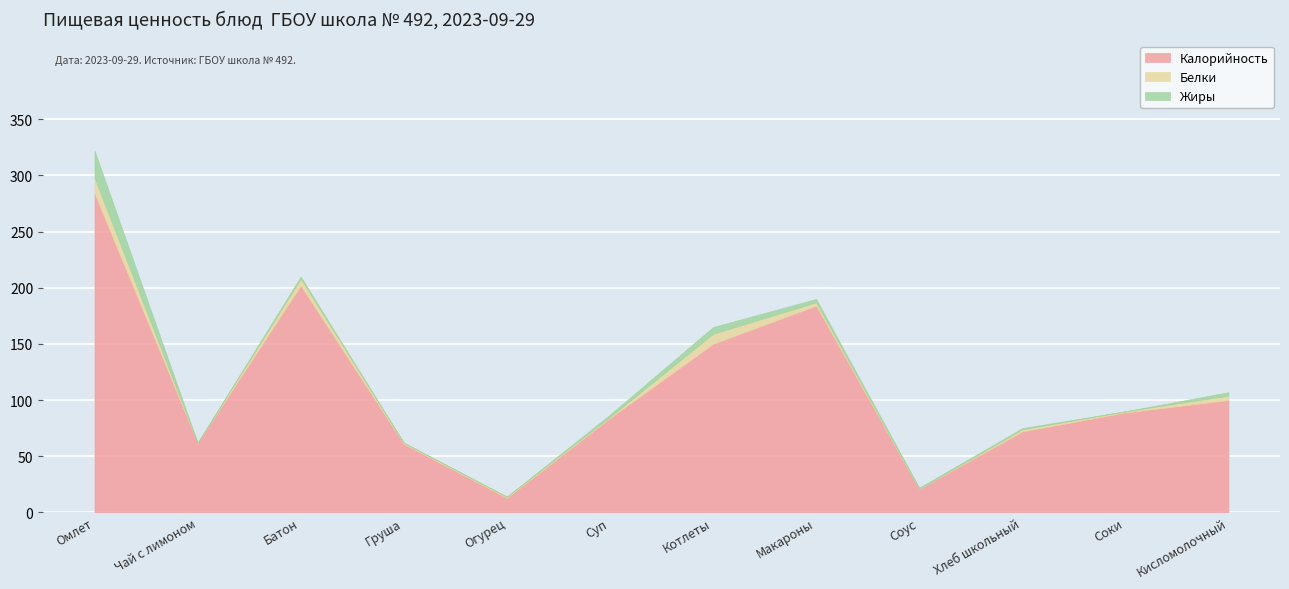

What is the difference between the maximum and minimum values in the Калорийность series?

271